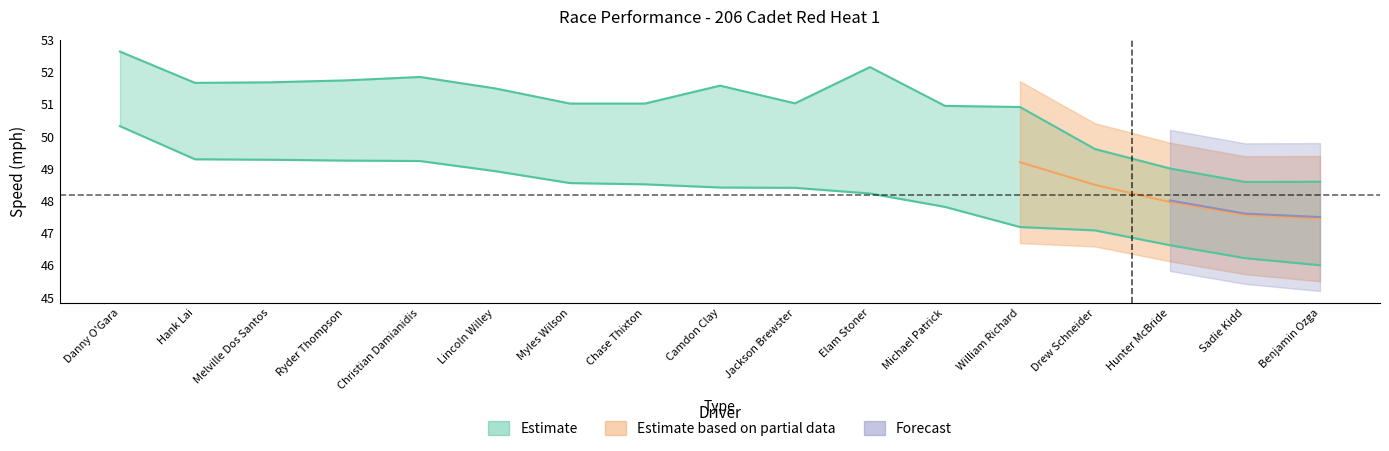

Which category has the highest value across all series?

Danny O'Gara